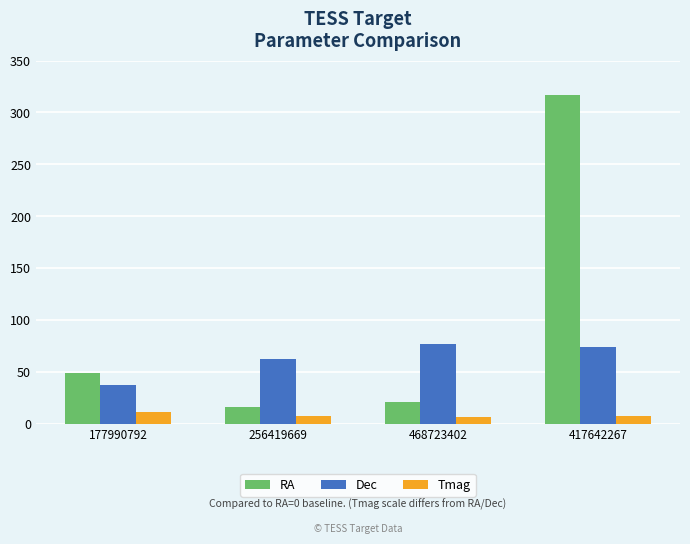

What is the label of the 3rd bar from the right?

256419669